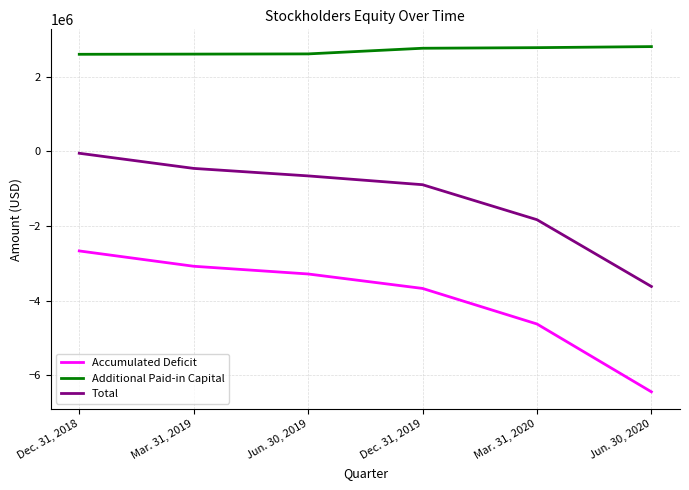

Which series has the largest range (max minus min)?

Accumulated Deficit